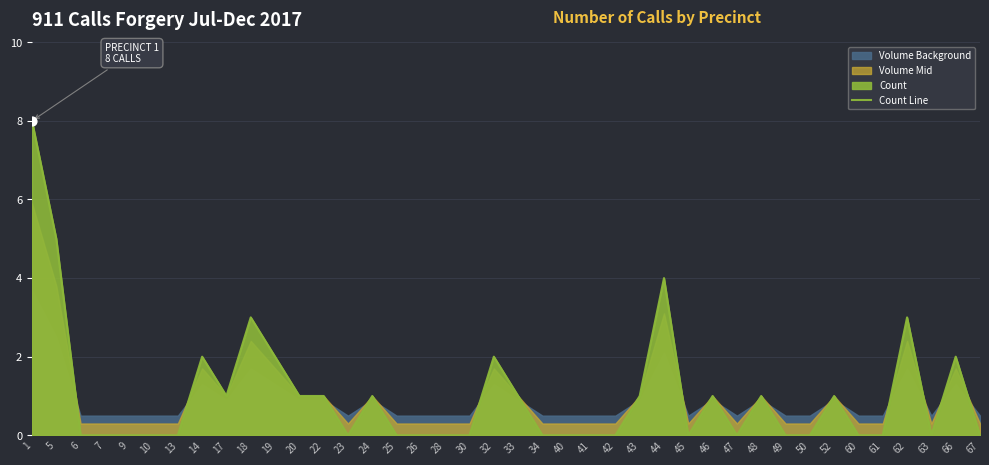

Which has a higher value, 62 or 22?

62